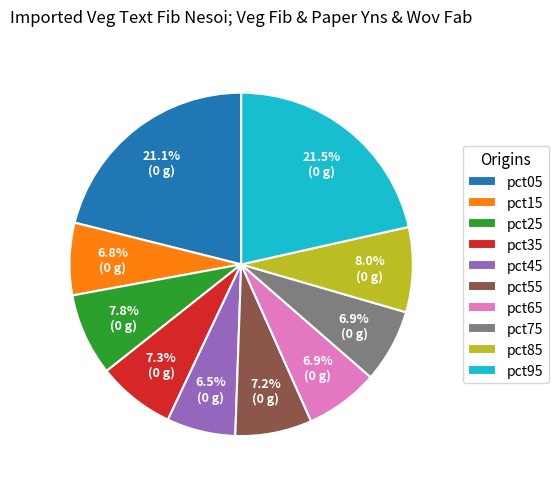

Is there a majority slice in this chart?

No